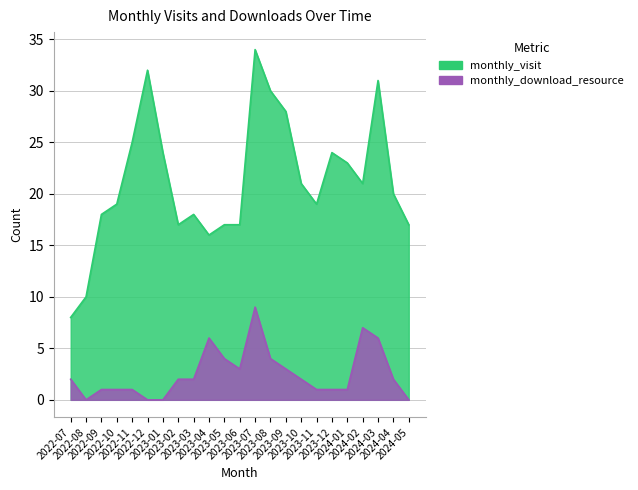

True or false: monthly_download_resource has a value of 6 at 2023-04.

True